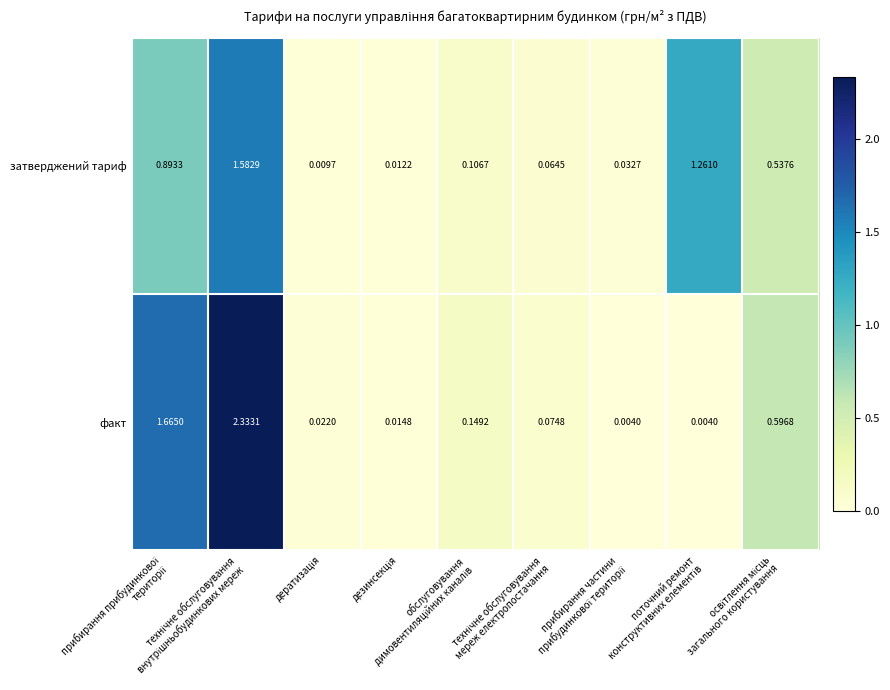

Which series has the widest spread of values?

факт